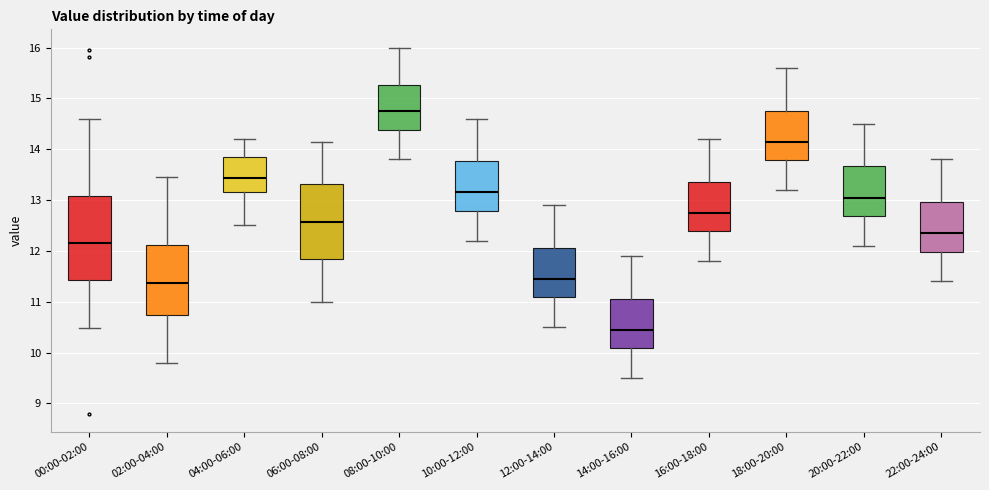

Reading left to right, transcribe this box plot: for each box, give where its median line is, the range the box spans, and where its two whiskers end, as read against the y-axis. The values are not printed on the chart, so give them approximately, as read against the axis.

00:00-02:00: median 12.2, box 11.4 to 13.1, whiskers 10.5 to 14.6
02:00-04:00: median 11.4, box 10.7 to 12.1, whiskers 9.8 to 13.5
04:00-06:00: median 13.4, box 13.2 to 13.9, whiskers 12.5 to 14.2
06:00-08:00: median 12.6, box 11.8 to 13.3, whiskers 11.0 to 14.2
08:00-10:00: median 14.8, box 14.4 to 15.3, whiskers 13.8 to 16.0
10:00-12:00: median 13.2, box 12.8 to 13.8, whiskers 12.2 to 14.6
12:00-14:00: median 11.5, box 11.1 to 12.1, whiskers 10.5 to 12.9
14:00-16:00: median 10.5, box 10.1 to 11.1, whiskers 9.5 to 11.9
16:00-18:00: median 12.8, box 12.4 to 13.4, whiskers 11.8 to 14.2
18:00-20:00: median 14.2, box 13.8 to 14.8, whiskers 13.2 to 15.6
20:00-22:00: median 13.1, box 12.7 to 13.7, whiskers 12.1 to 14.5
22:00-24:00: median 12.4, box 12.0 to 13.0, whiskers 11.4 to 13.8